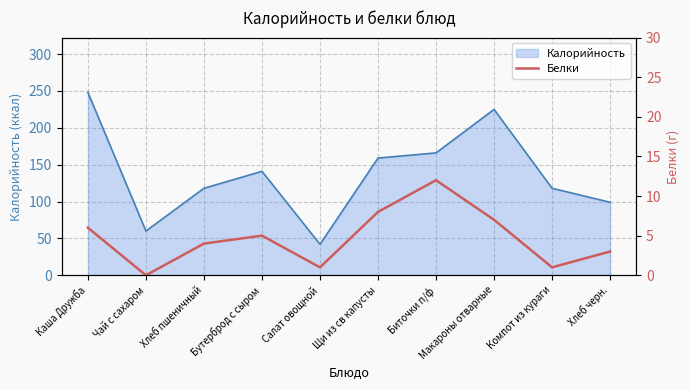

How many values are above zero?

9